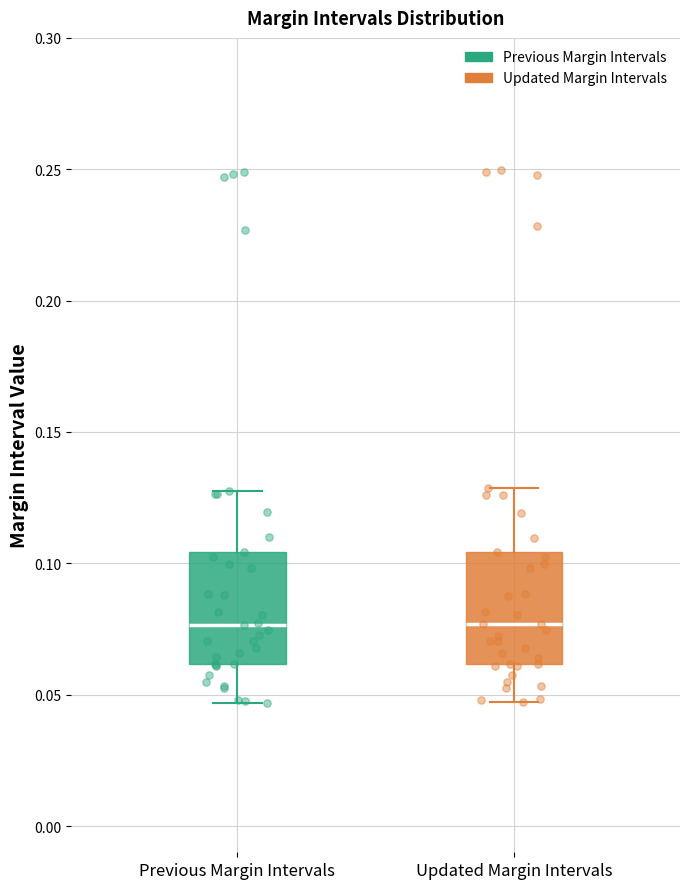

Where does the lower whisker of the box for Previous Margin Intervals end on the y-axis? The values are not printed on the chart, so give them approximately, as read against the axis.

0.045